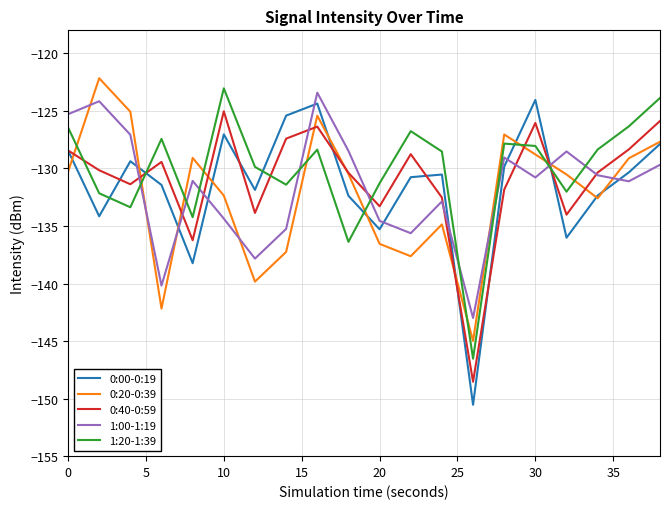

Which series has the widest spread of values?

0:00-0:19